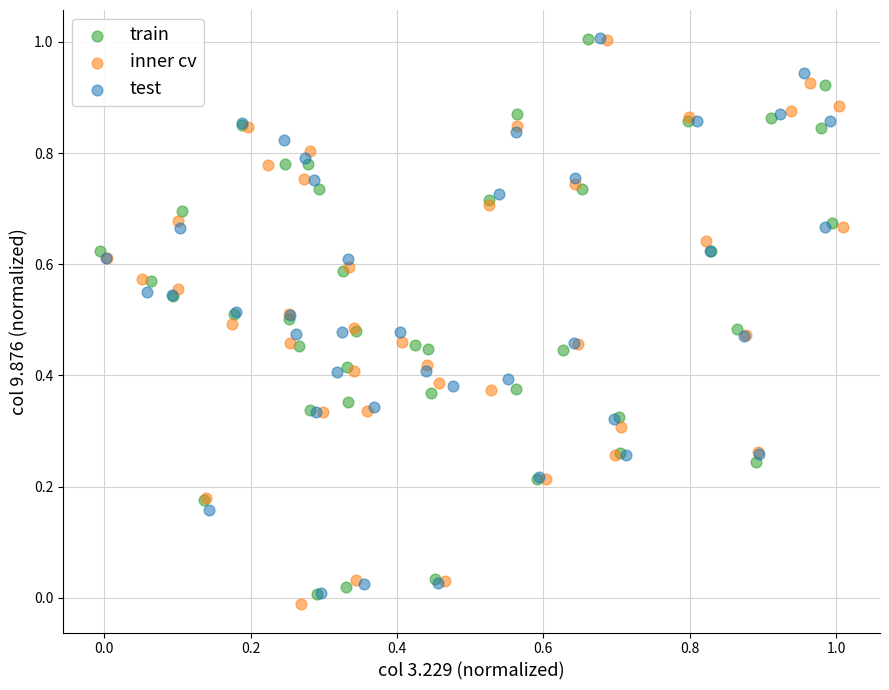

What are all the series names shown in the legend?

train, inner cv, test